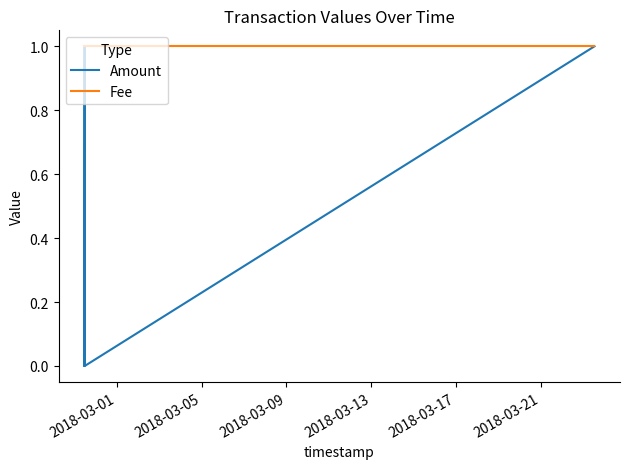

Which series has the widest spread of values?

Amount